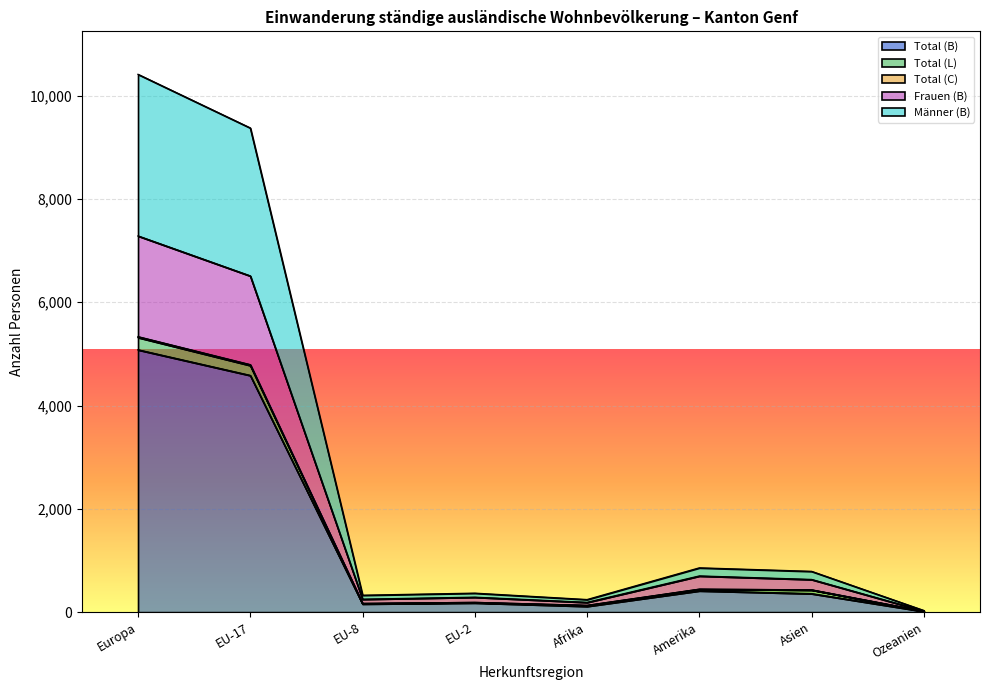

Between Asien and Europa, which is larger?

Europa